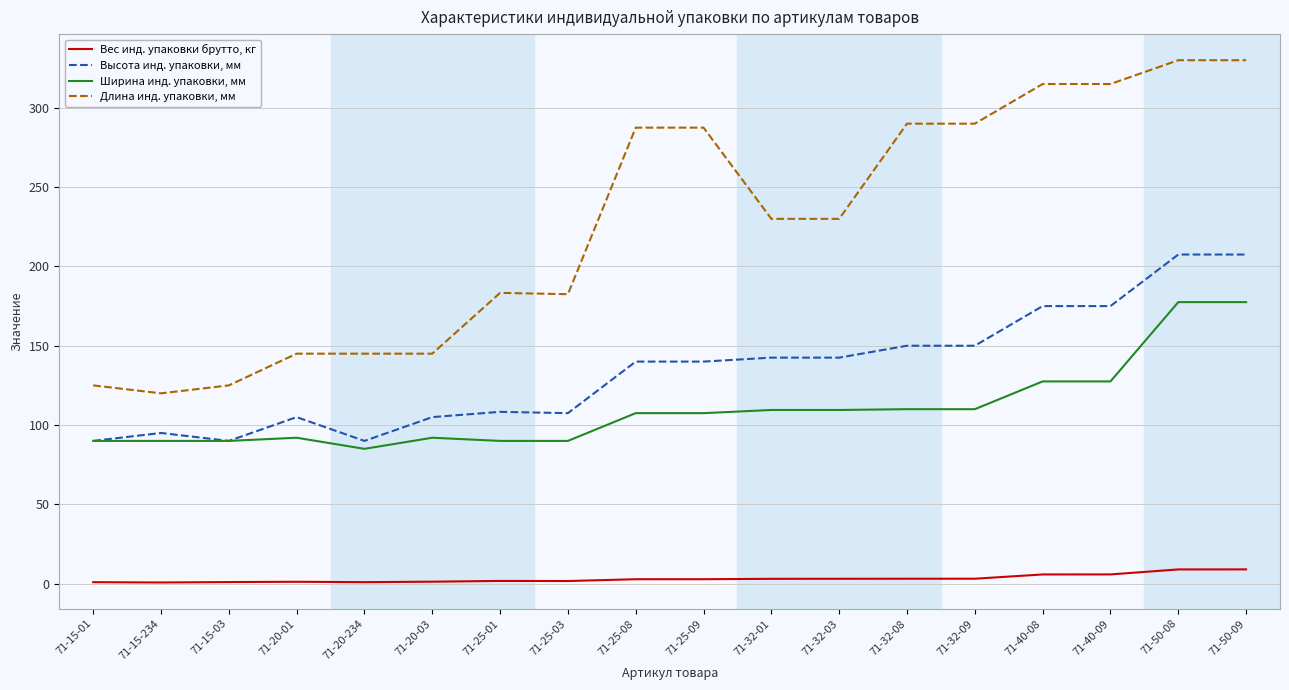

Is the value of Высота инд. упаковки, мм at 71-20-01 greater than the value of Длина инд. упаковки, мм at 71-20-01?

No